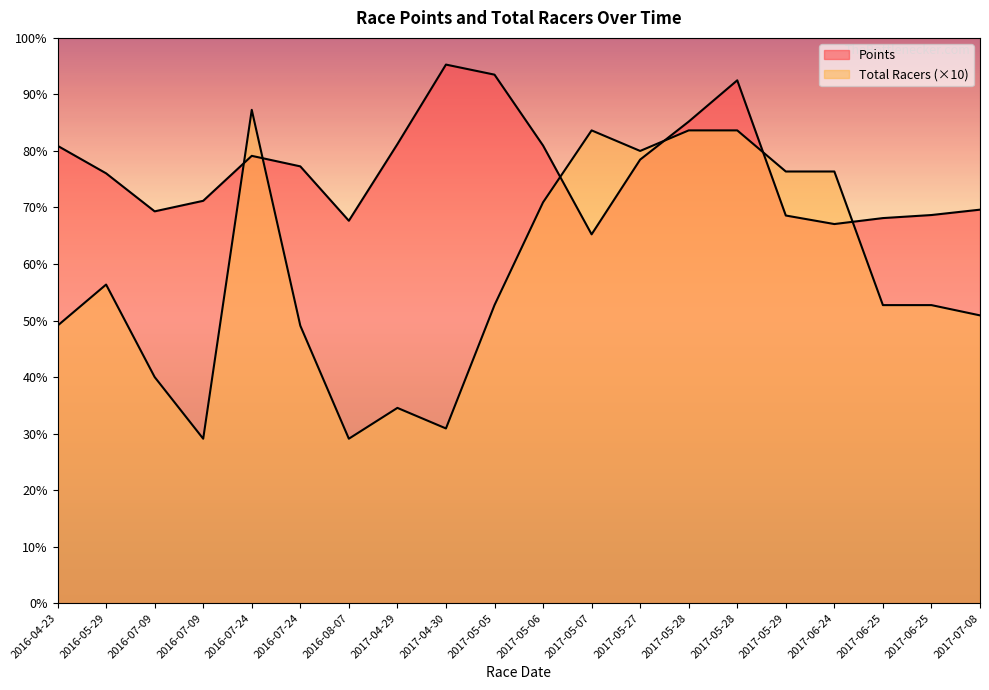

Reading right to left, what are all the values shown in this chart?

Points: 382.9	377.7	374.7	368.9	377.2	508.7	468.6	431.6	358.9	445.3	514.2	524.0	446.6	372.1	425.0	435.2	391.5	381.2	418.2	445.0
Total Racers: 280.0	290.0	290.0	420.0	420.0	460.0	460.0	440.0	460.0	390.0	290.0	170.0	190.0	160.0	270.0	480.0	160.0	220.0	310.0	270.0